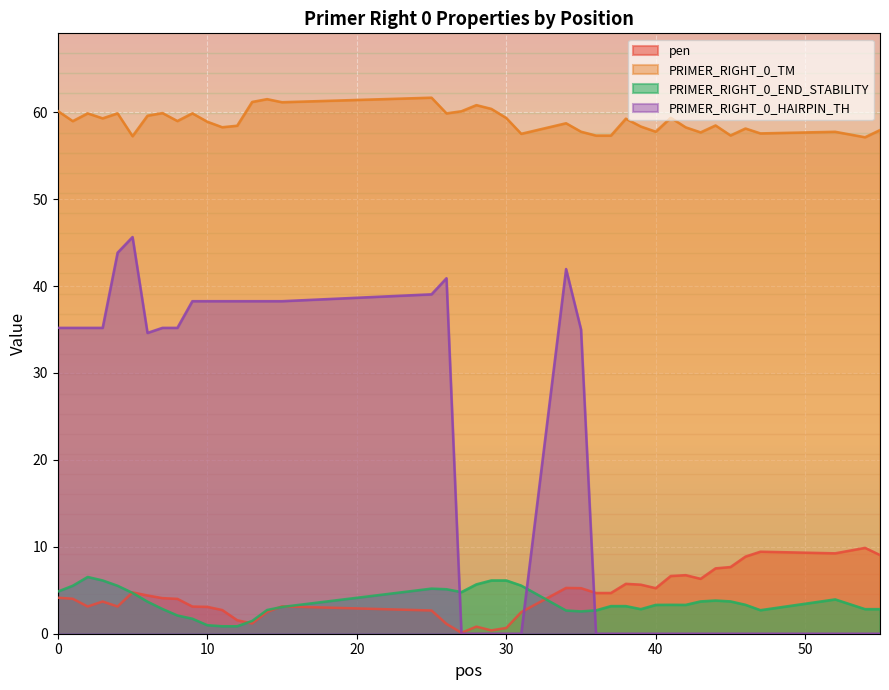

Is the value of PRIMER_RIGHT_0_END_STABILITY at 2 greater than the value of pen at 28?

Yes